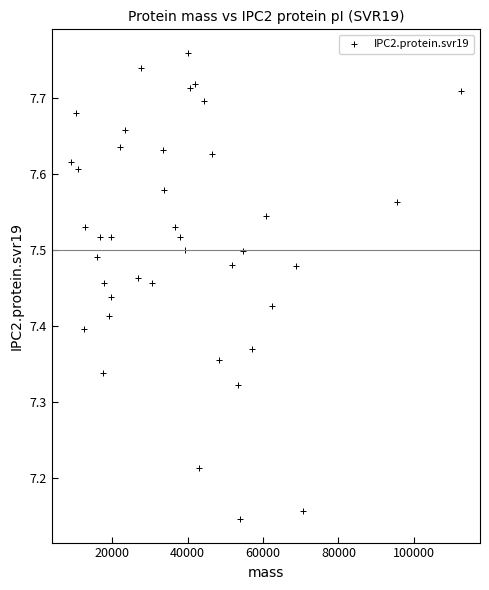

What is the range of Y values (max minus min)?

0.6